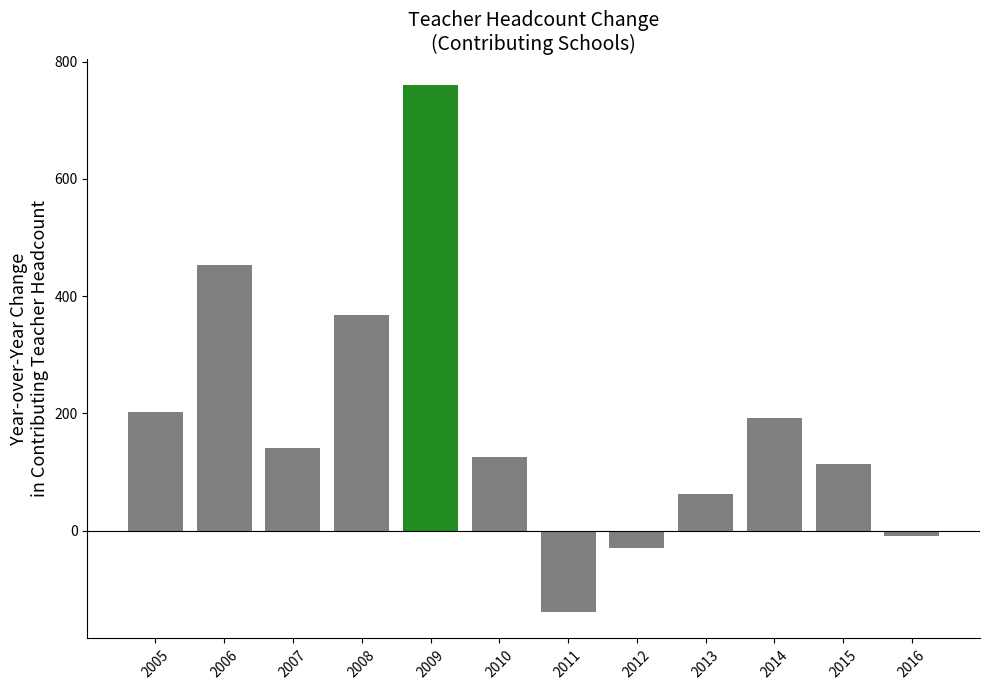

What is the sum of the values at 2012 and 2010?

96